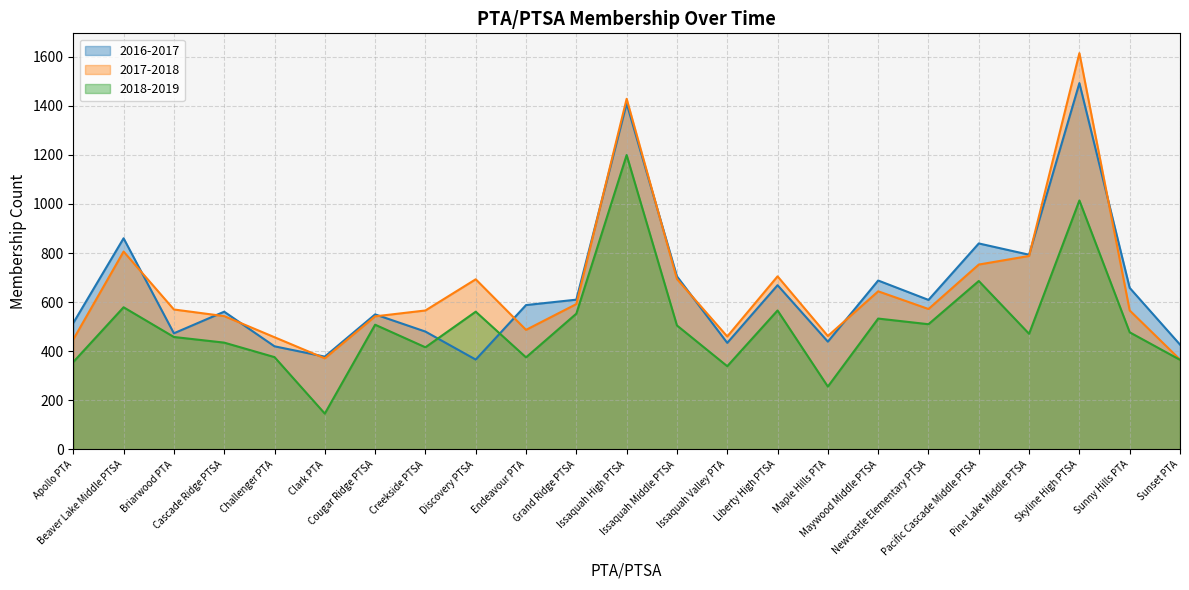

How many lines are shown in the chart?

3